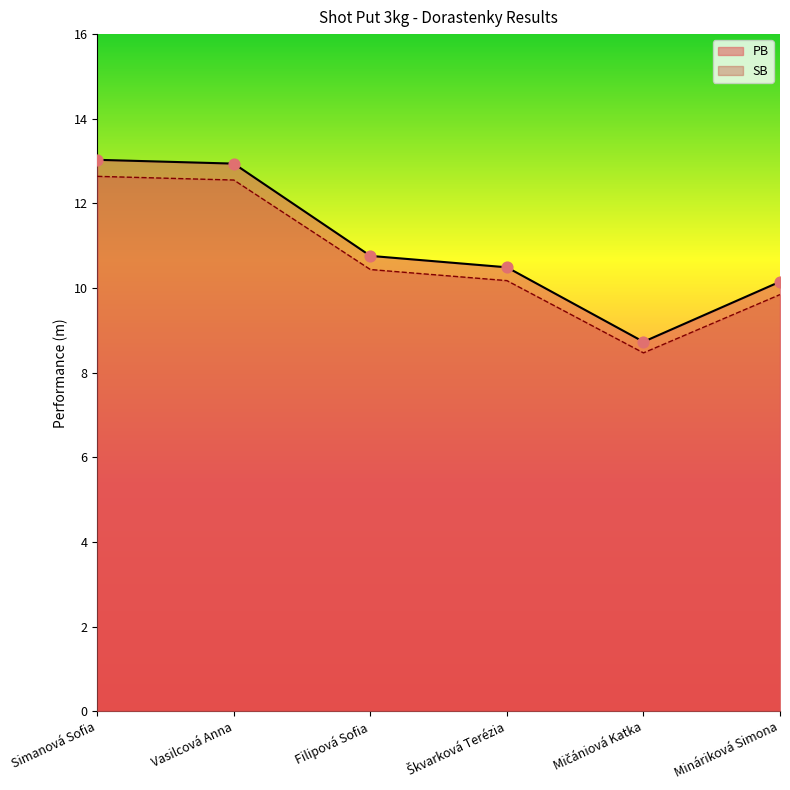

What are all the series names shown in the legend?

PB, SB